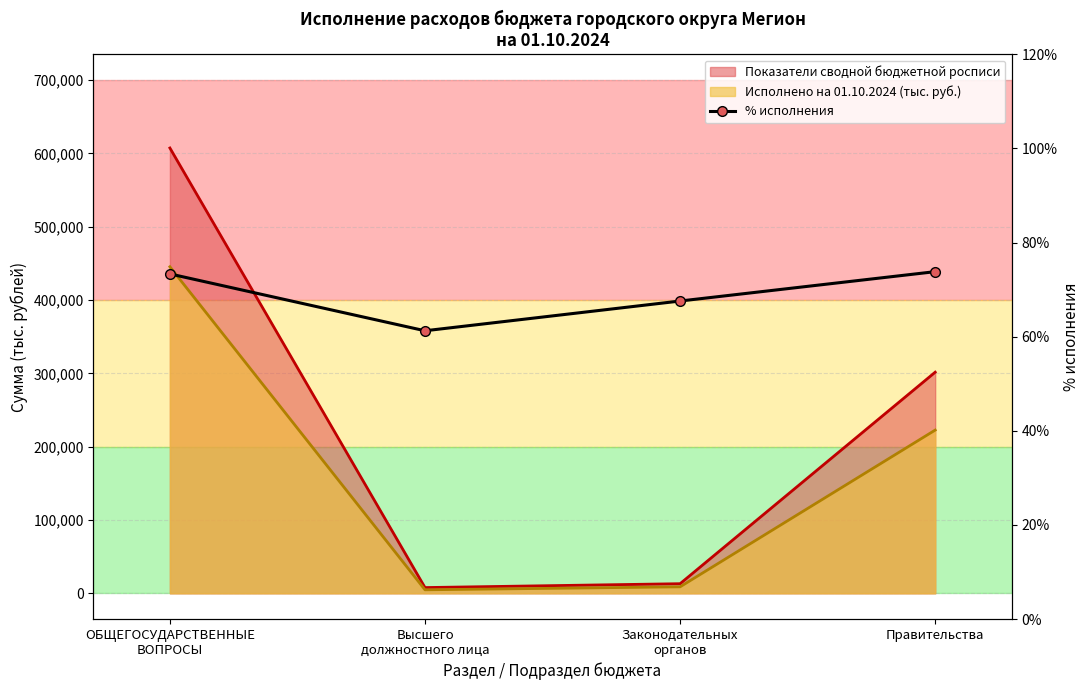

At which category does the data reach its first local valley?

Высшего
должностного лица